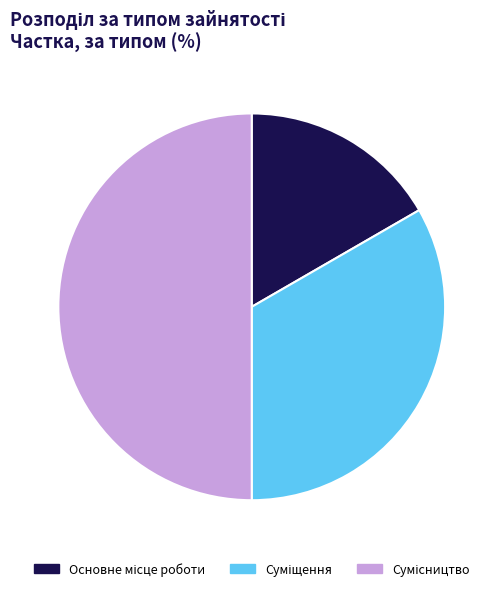

What is the change in value from Основне місце роботи to Сумісництво?

+2